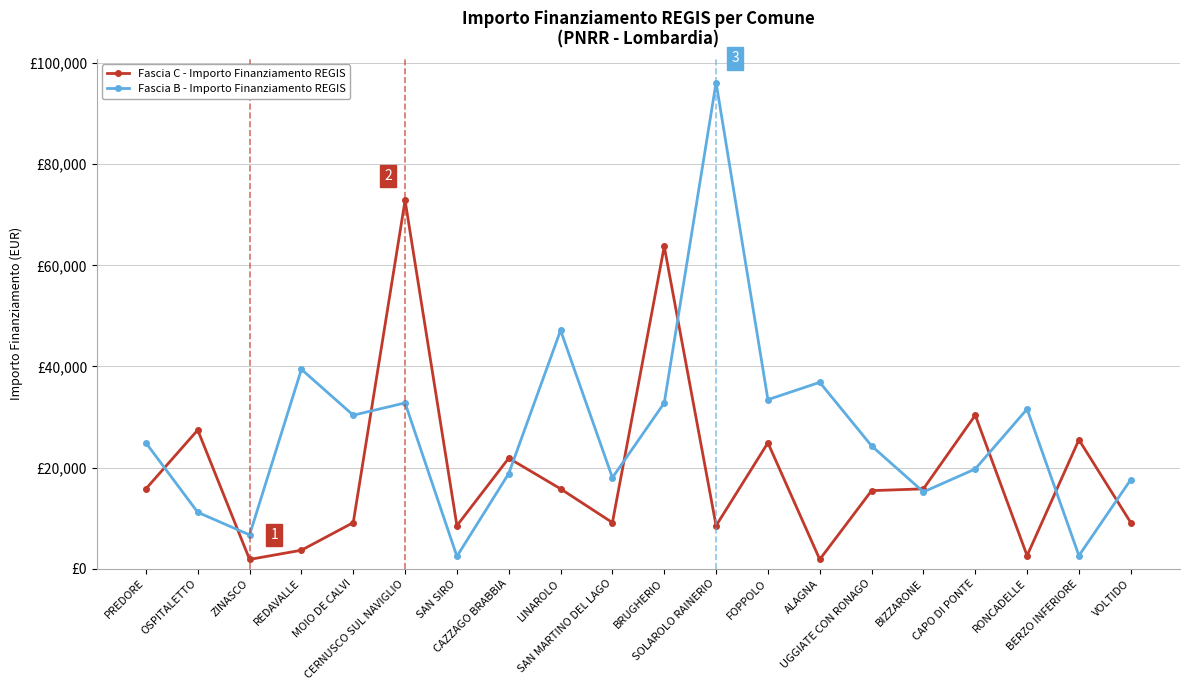

What are all the series names shown in the legend?

Fascia C - Importo Finanziamento REGIS, Fascia B - Importo Finanziamento REGIS